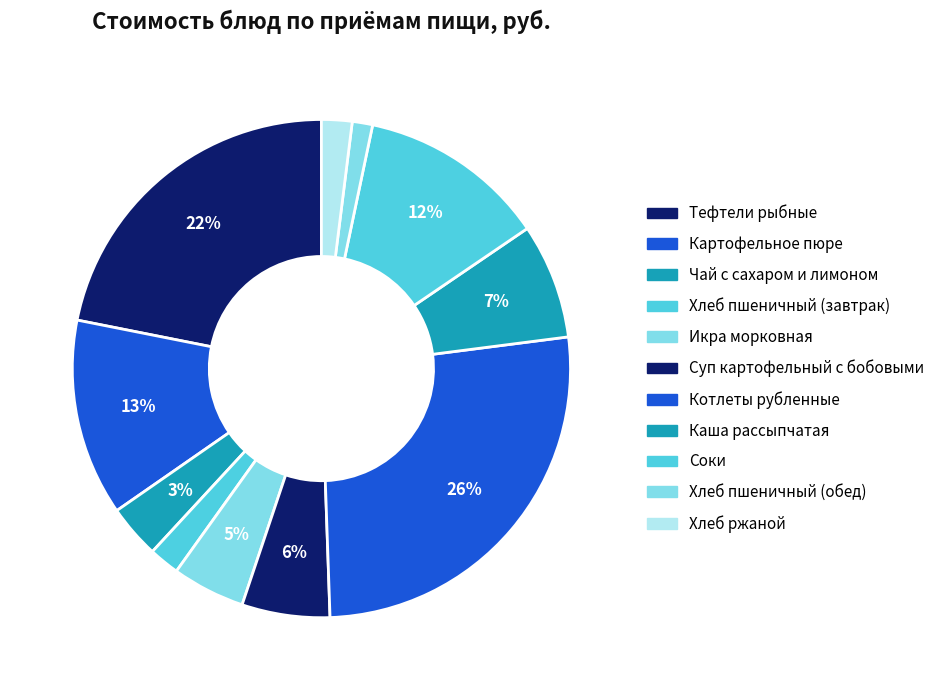

Rank the categories by value from lowest to highest.

Хлеб пшеничный (обед), Хлеб пшеничный (завтрак), Хлеб ржаной, Чай с сахаром и лимоном, Икра морковная, Суп картофельный с бобовыми, Каша рассыпчатая, Соки, Картофельное пюре, Тефтели рыбные, Котлеты рубленные